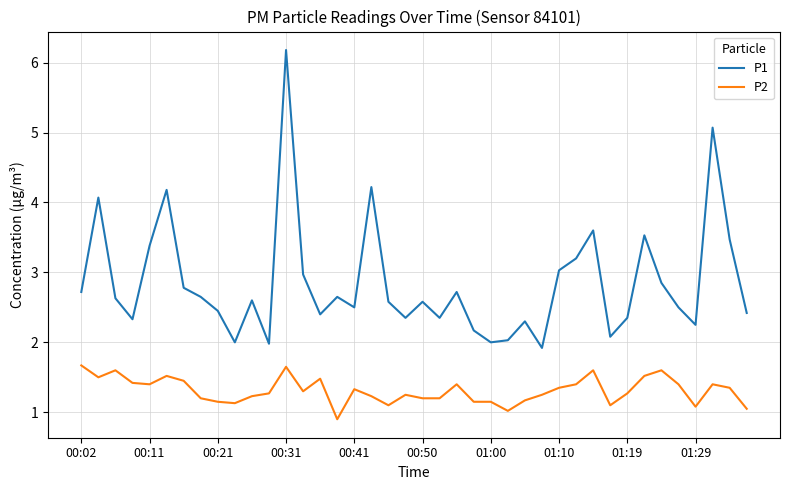

What is the greatest value displayed?

6.2